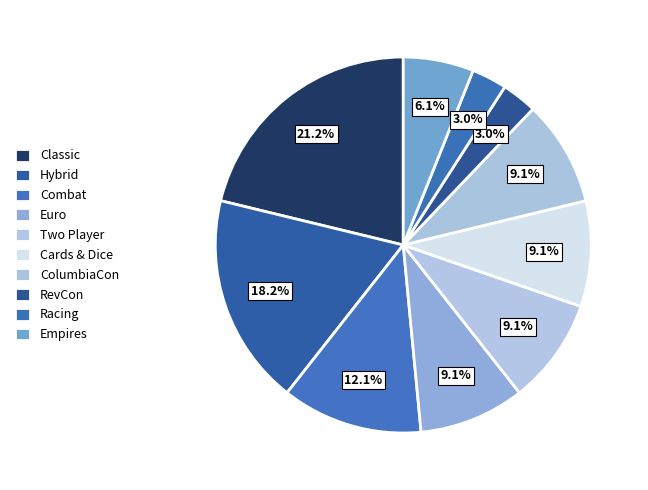

To the nearest percent, what is the average slice percentage?

10%